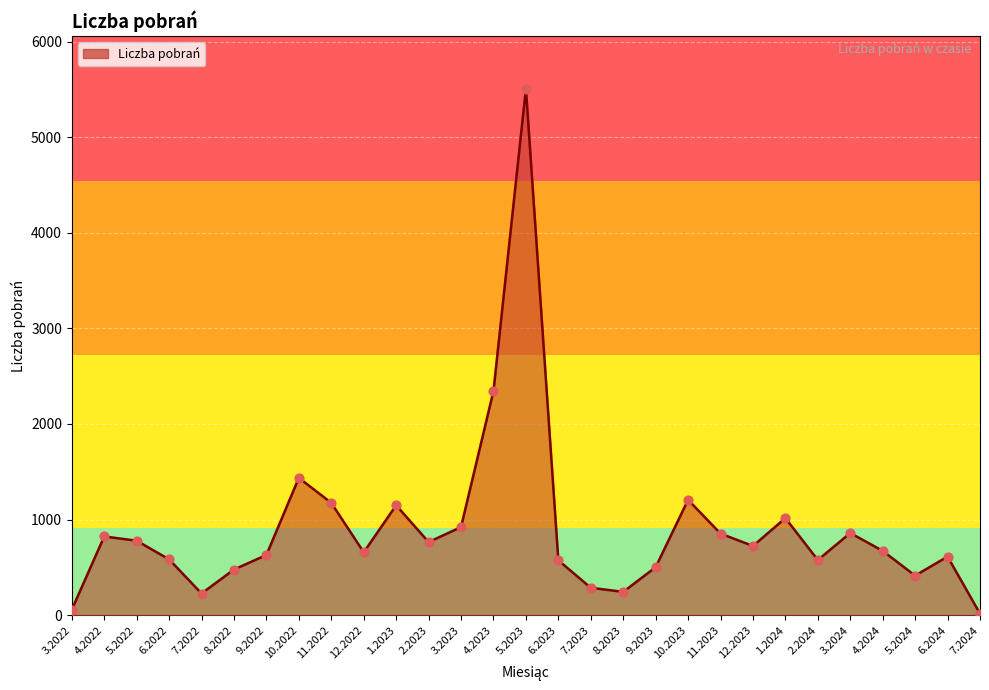

What is the change in value from 1.2024 to 7.2024?

-1000